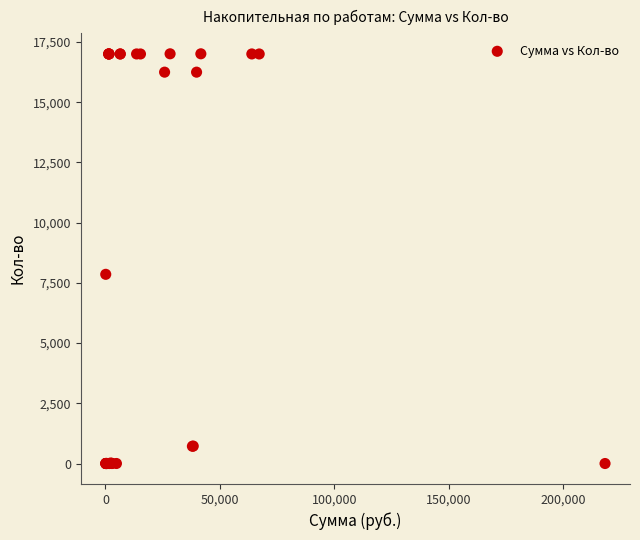

What Y value in the scatter plot is closest to 8504?

7854.3